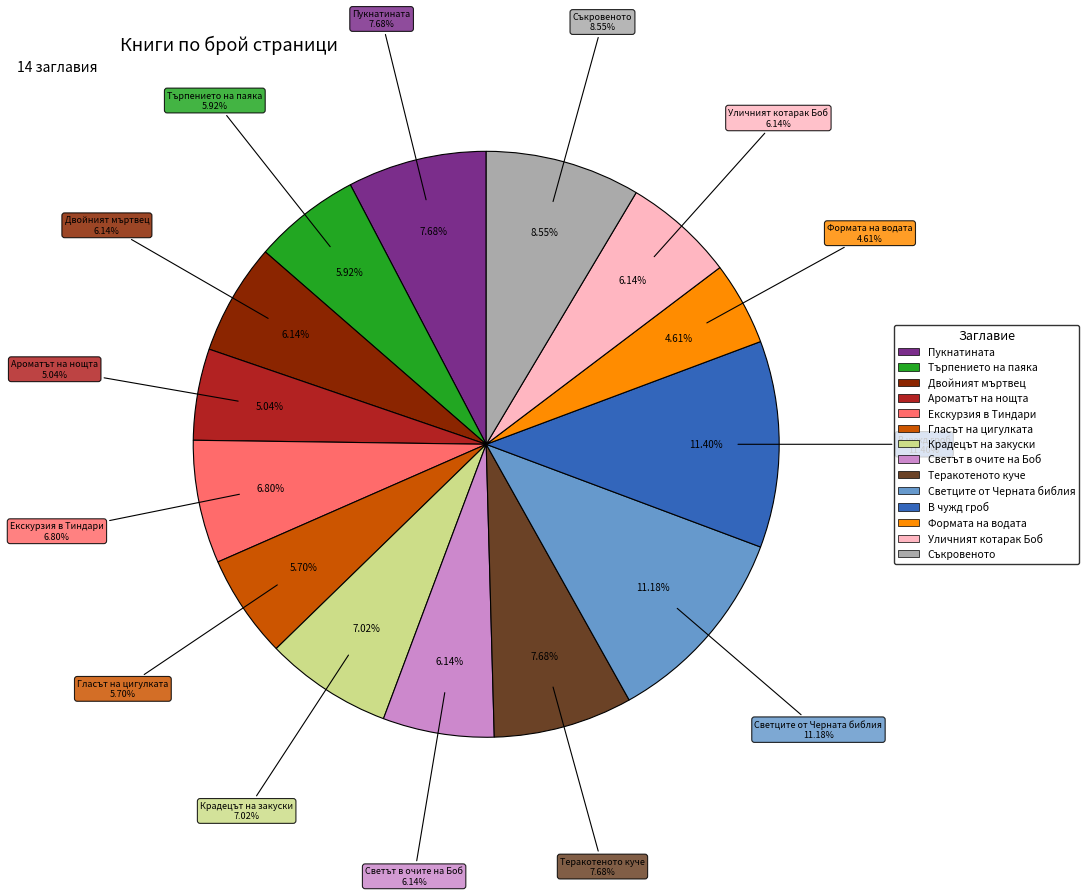

How many segments does this pie chart have?

14